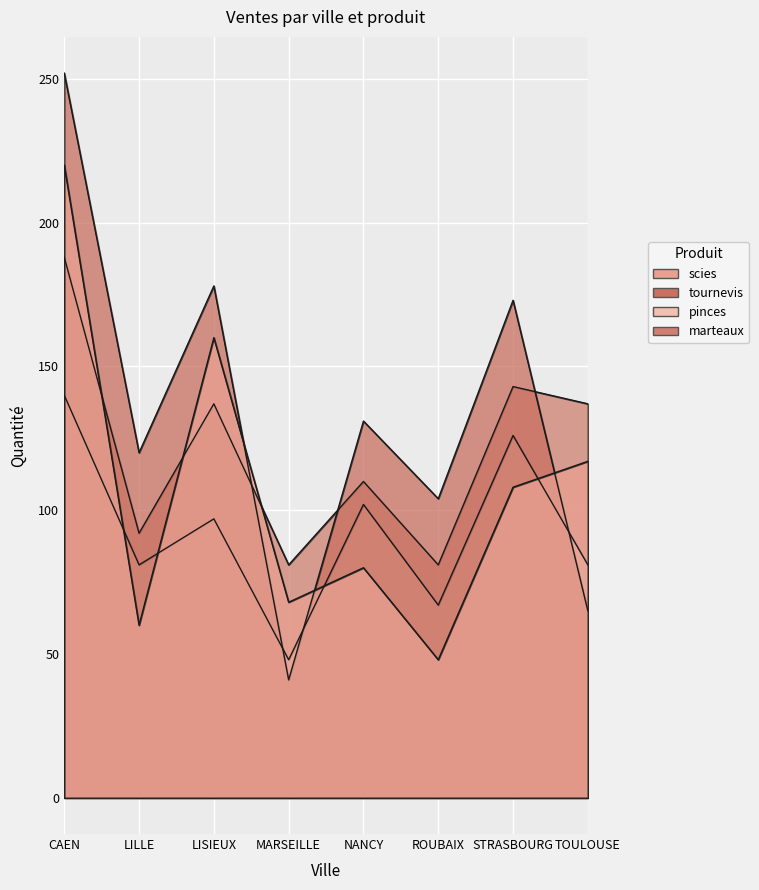

What value does the pinces series have at TOULOUSE, to the nearest 10?

80